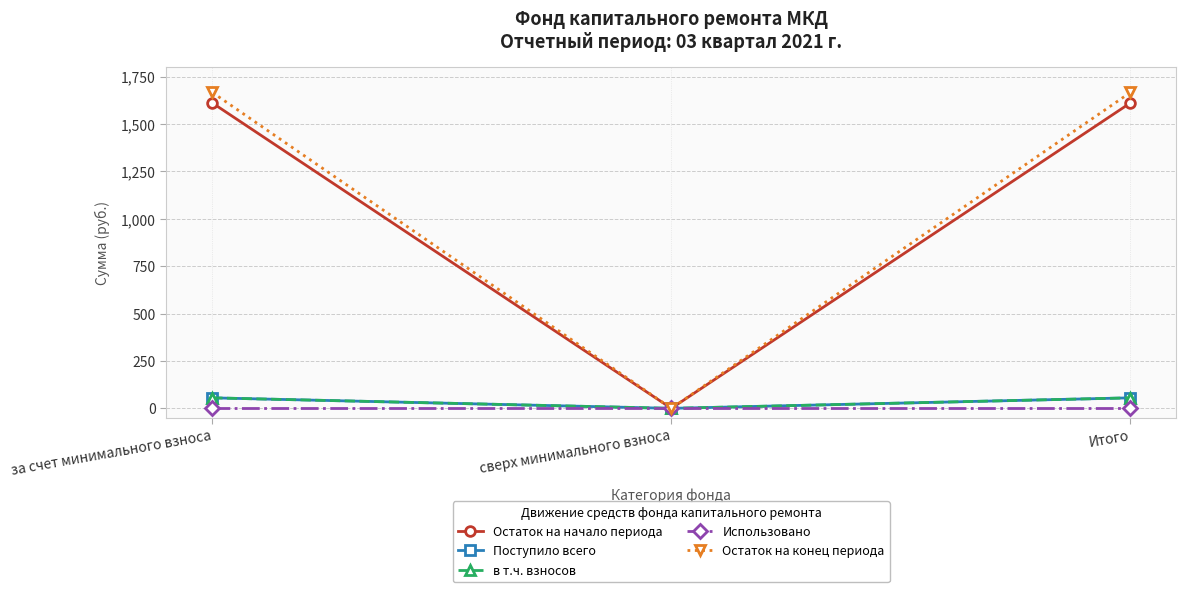

The Остаток на конец периода series shows 624.2 at за счет минимального взноса. True or false?

False